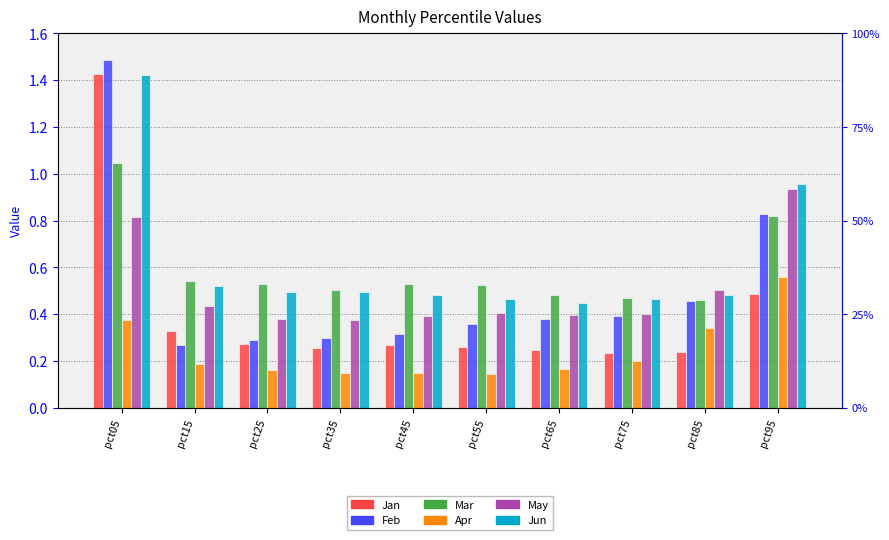

Which label corresponds to the largest value in the chart?

pct05